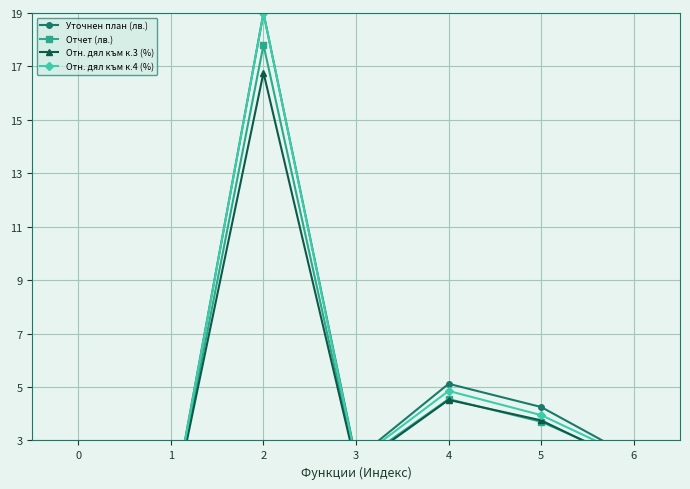

Is the value of Отчет (лв.) at 2 greater than the value of Отн. дял към к.4 (%) at 6?

Yes